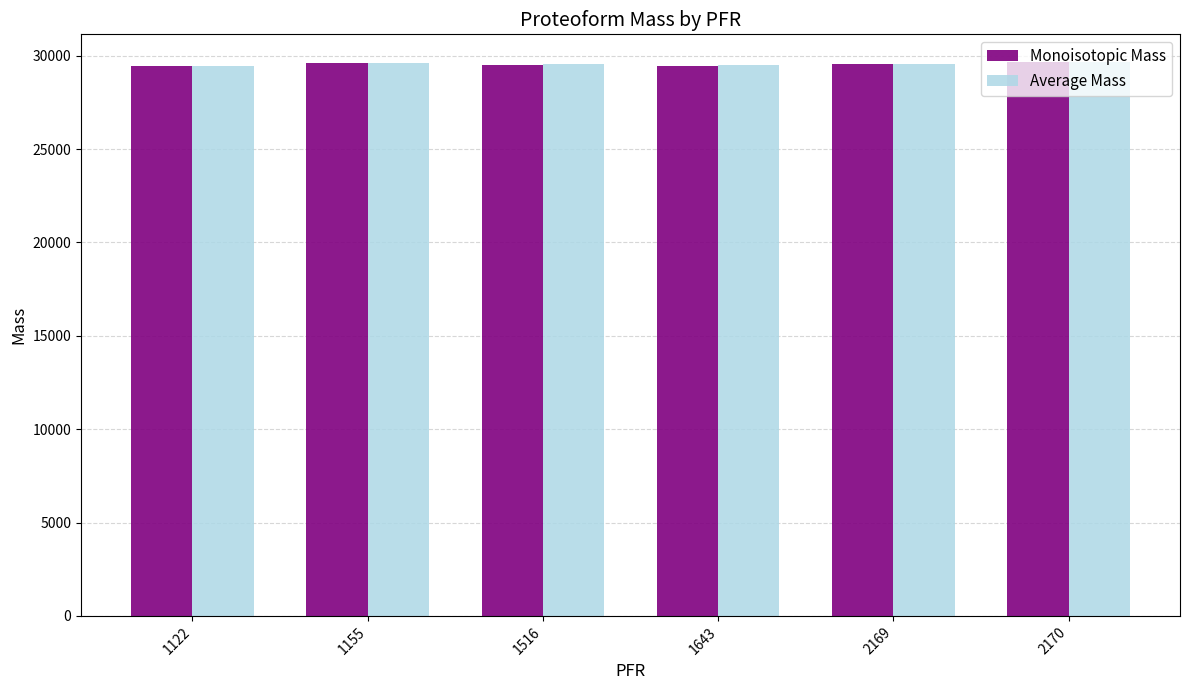

Which series has the widest spread of values?

Average Mass